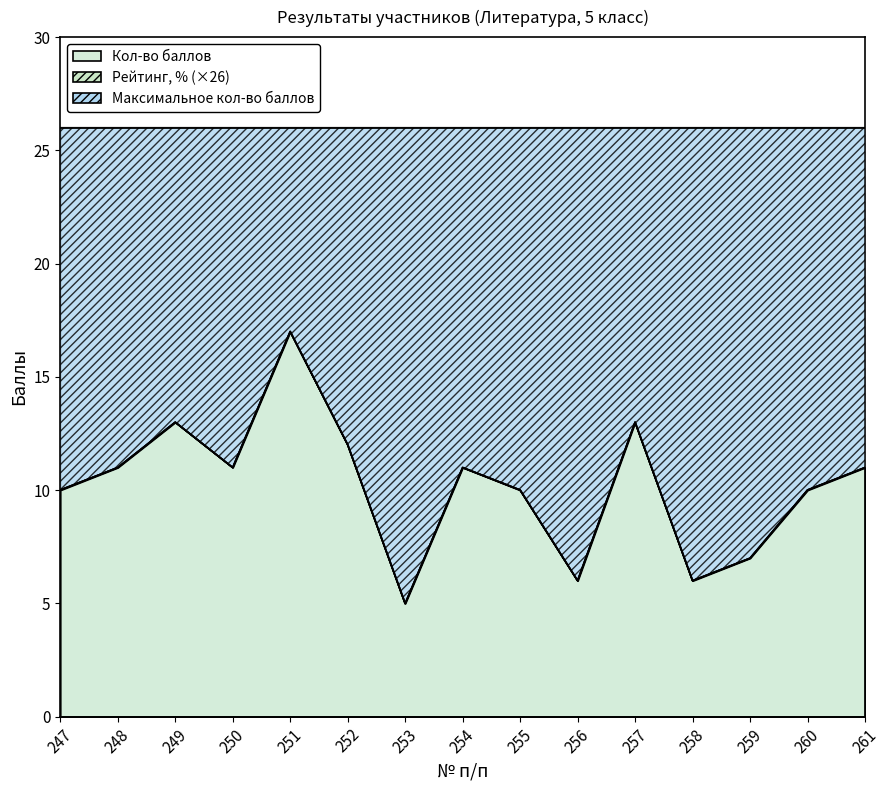

True or false: Кол-во баллов has a value of 11.0 at 254.

True